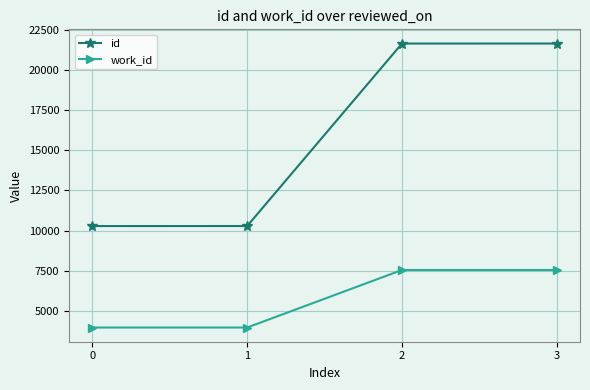

What is the value of the work_id point at the 2nd from the left?

3953